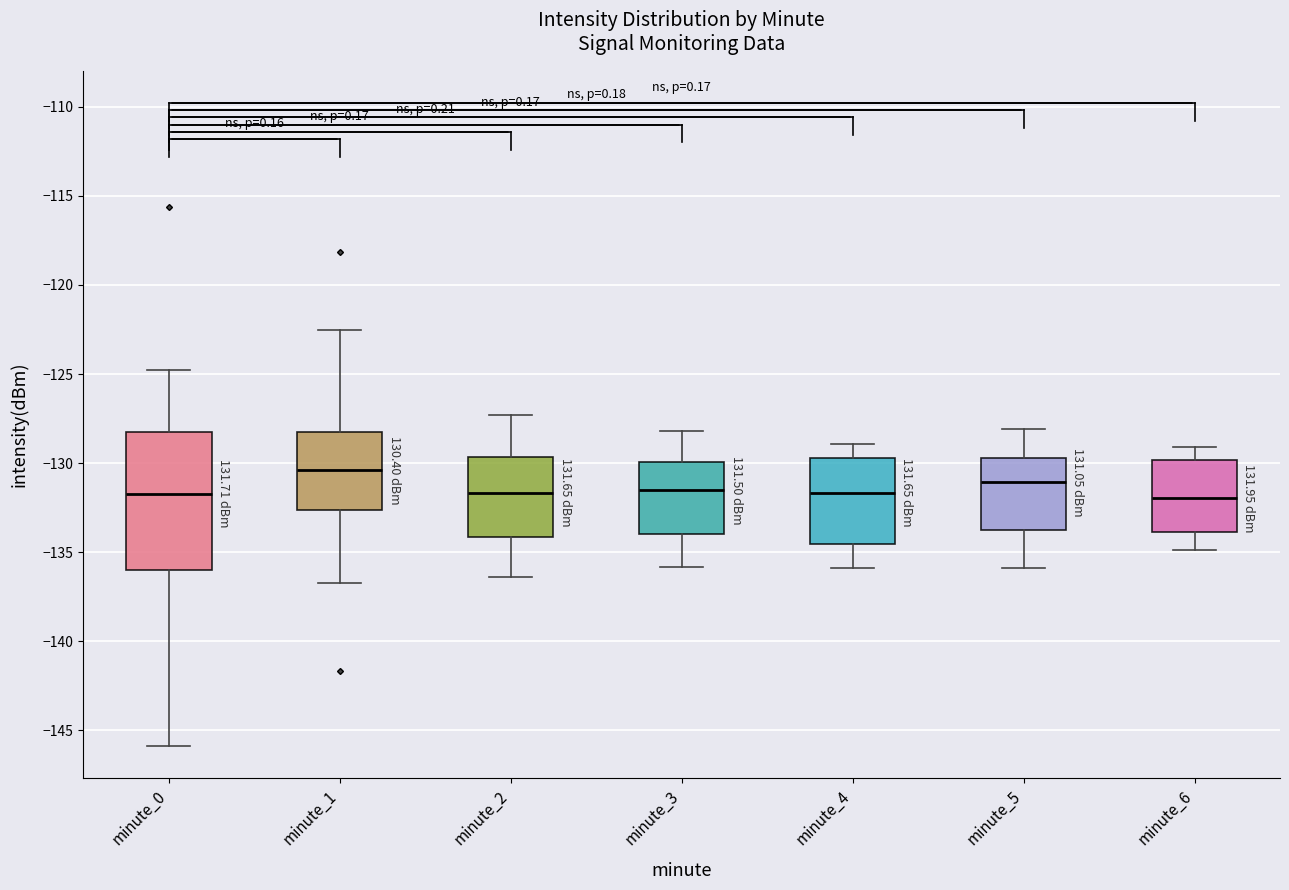

Which box is the tallest, from its lower edge to its upper edge?

minute_0